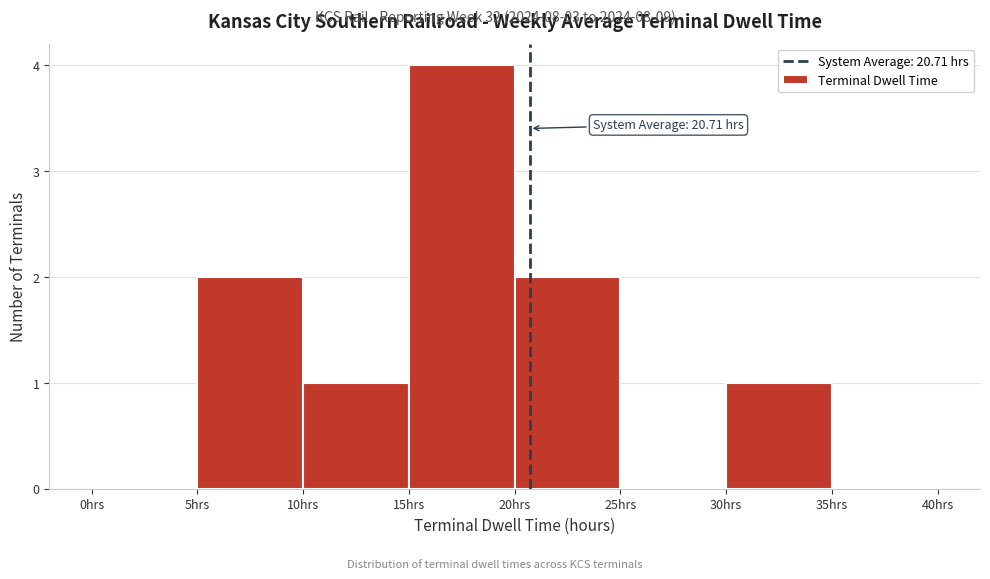

Which range on the x-axis has the tallest bar?

15 to 20